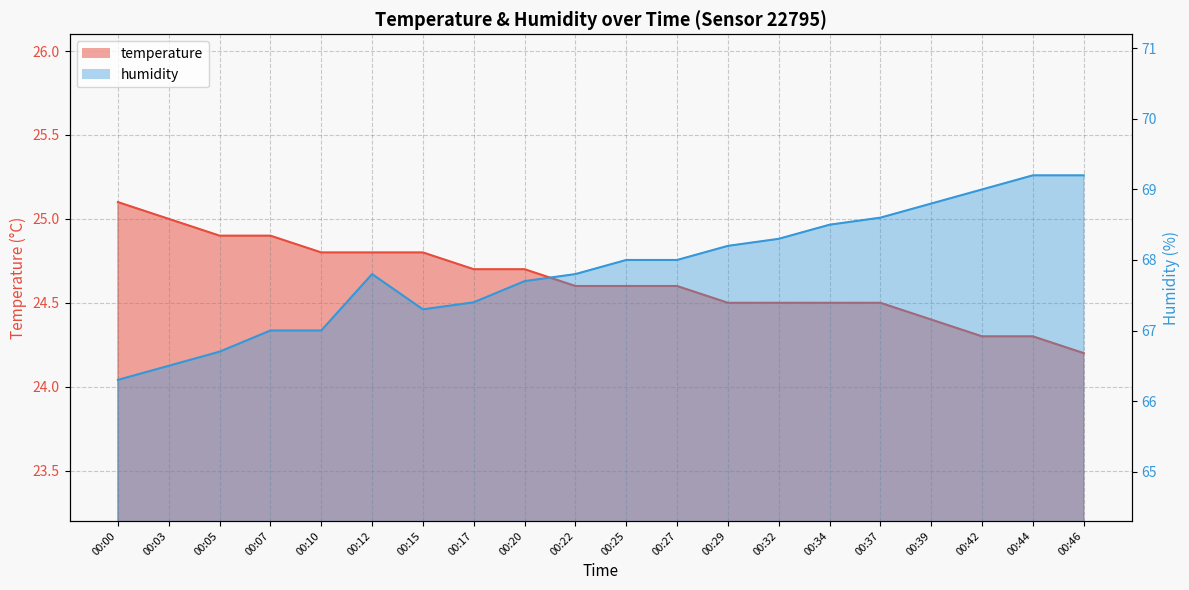

What is the total value across all series at 00:17?

92.1